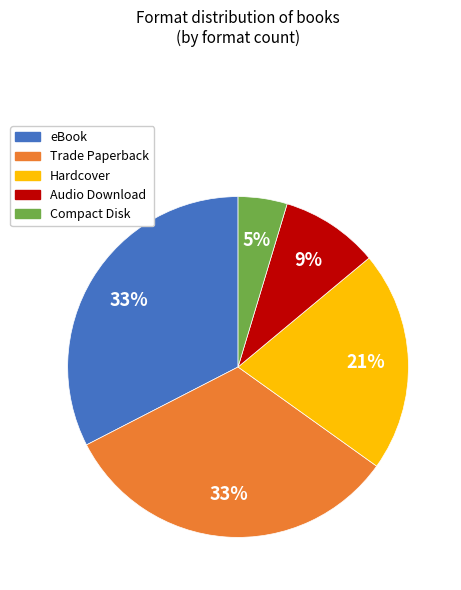

What is the smallest slice in the pie chart?

Compact Disk